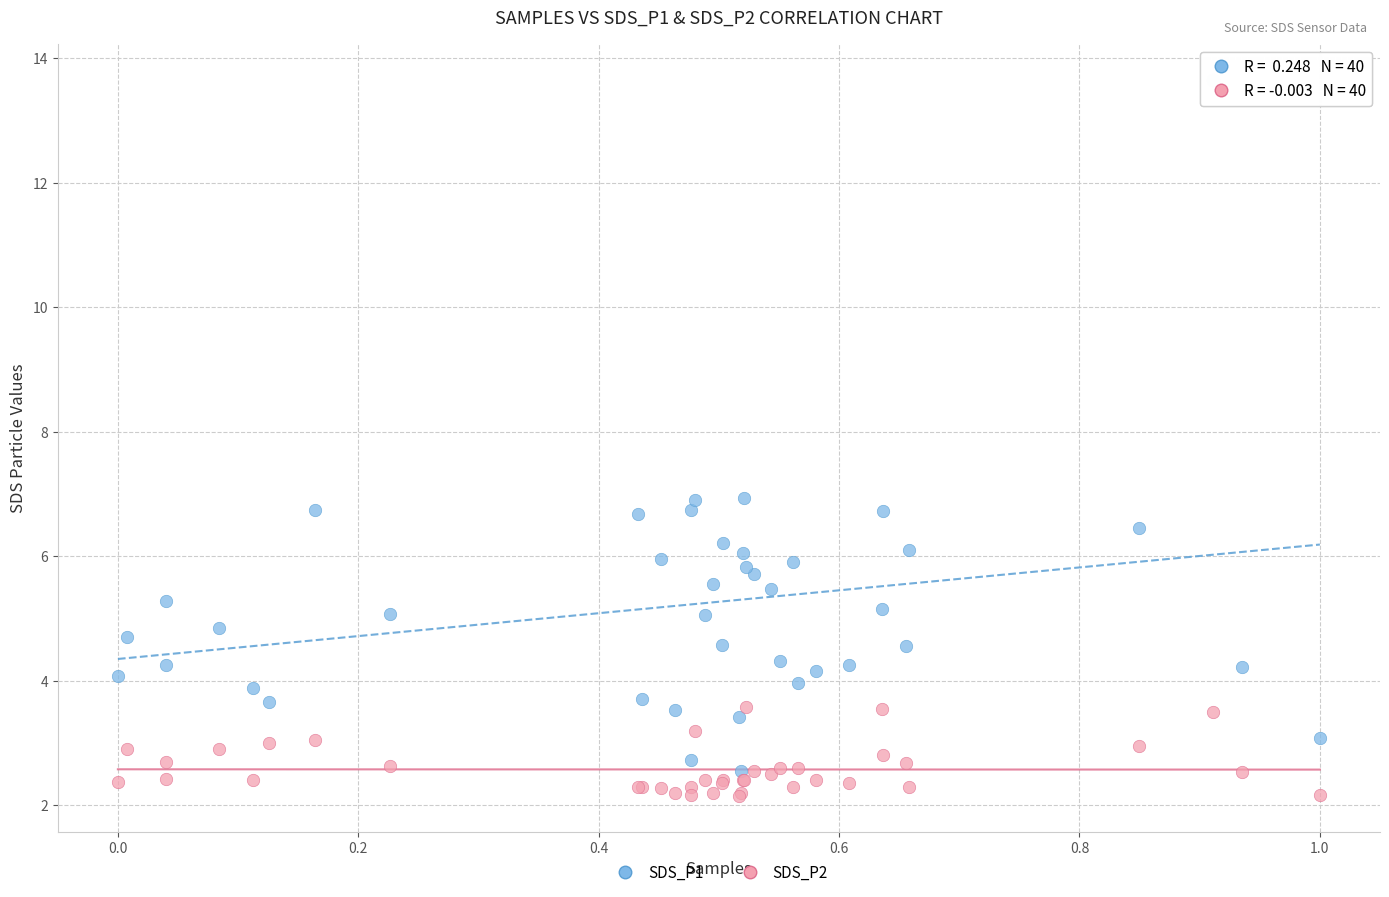

What are all the series names shown in the legend?

SDS_P1, SDS_P2